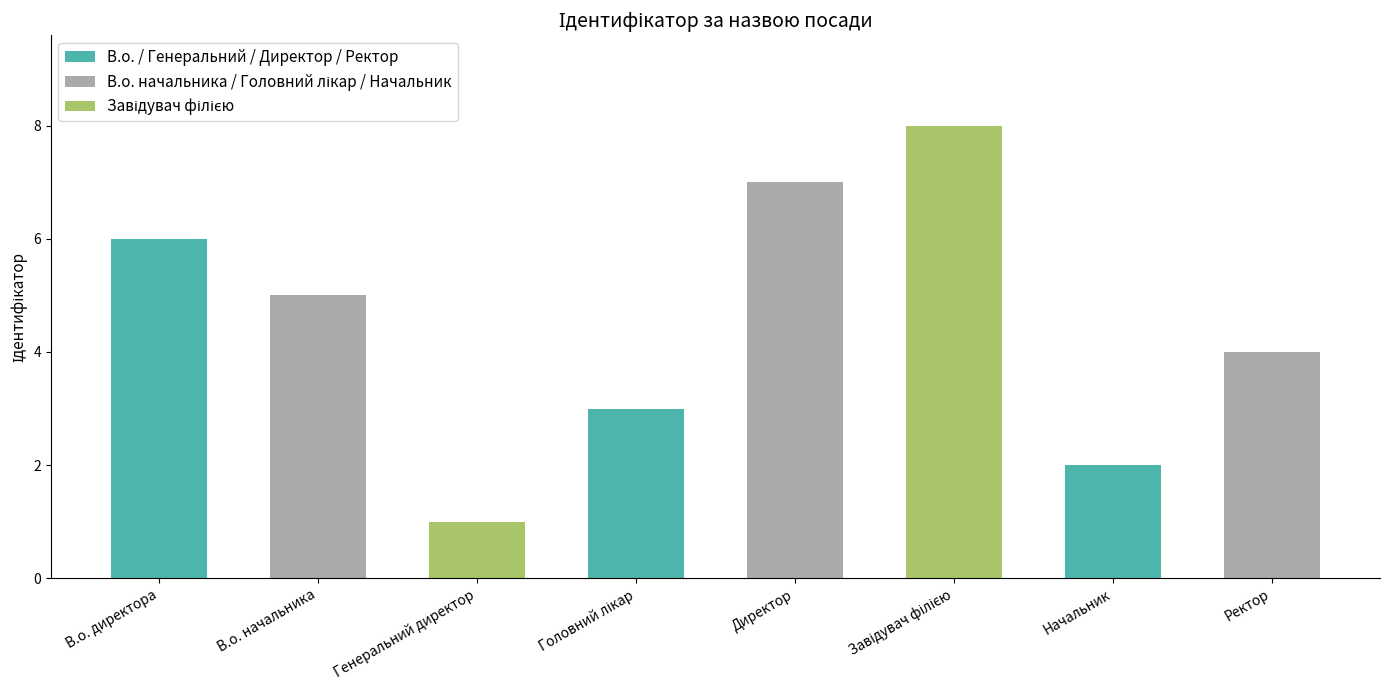

Reading left to right, transcribe all the data shown in this chart.

6	5	1	3	7	8	2	4